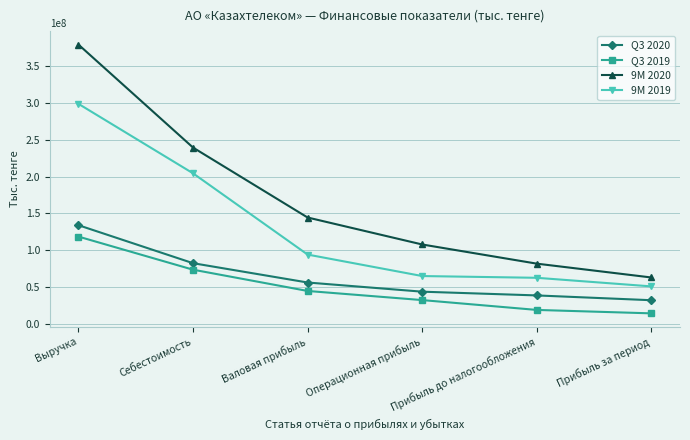

True or false: 9M 2019 and Q3 2019 cross at least once.

False